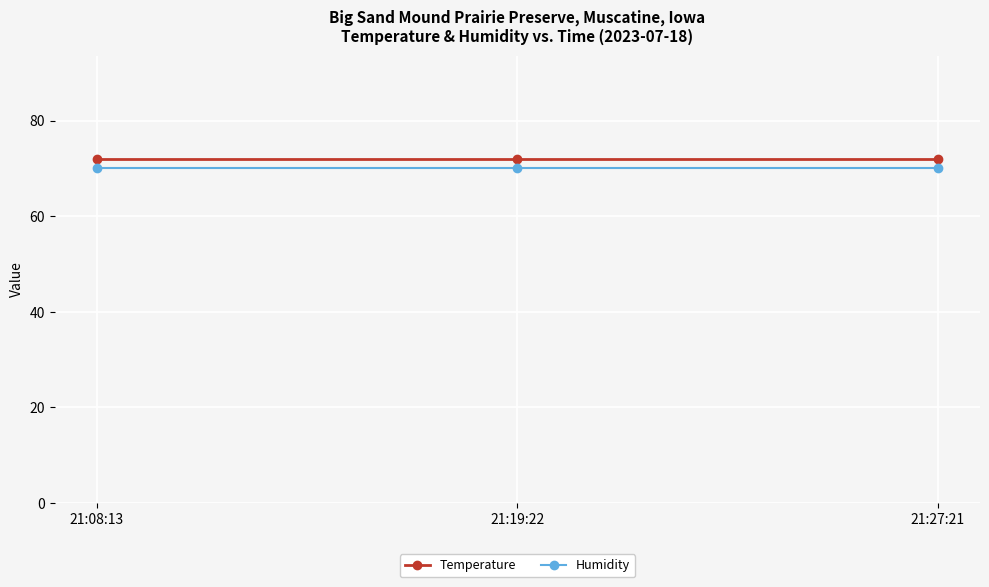

What is the label of the 3rd point from the right?

21:08:13